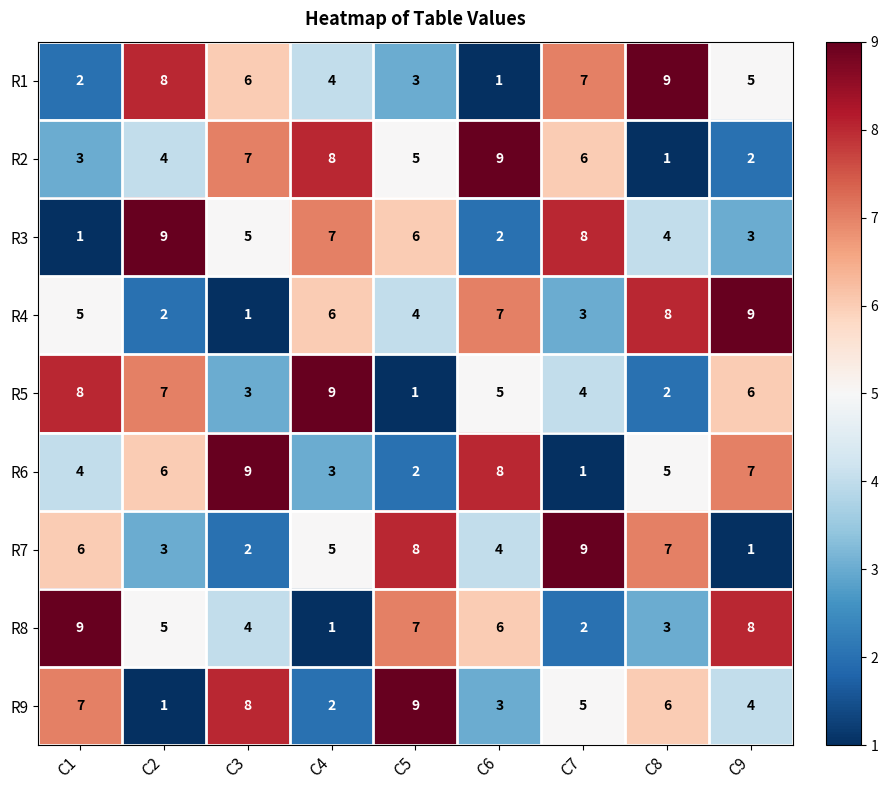

What is the total value across all series at C2?

45